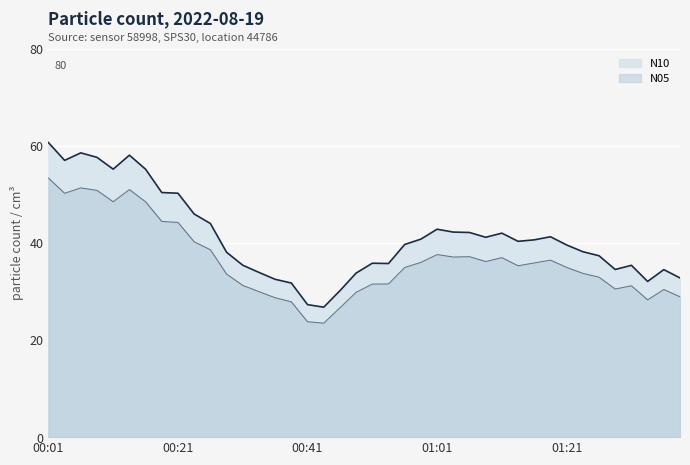

At which category does N1 reach its first local valley?

00:04